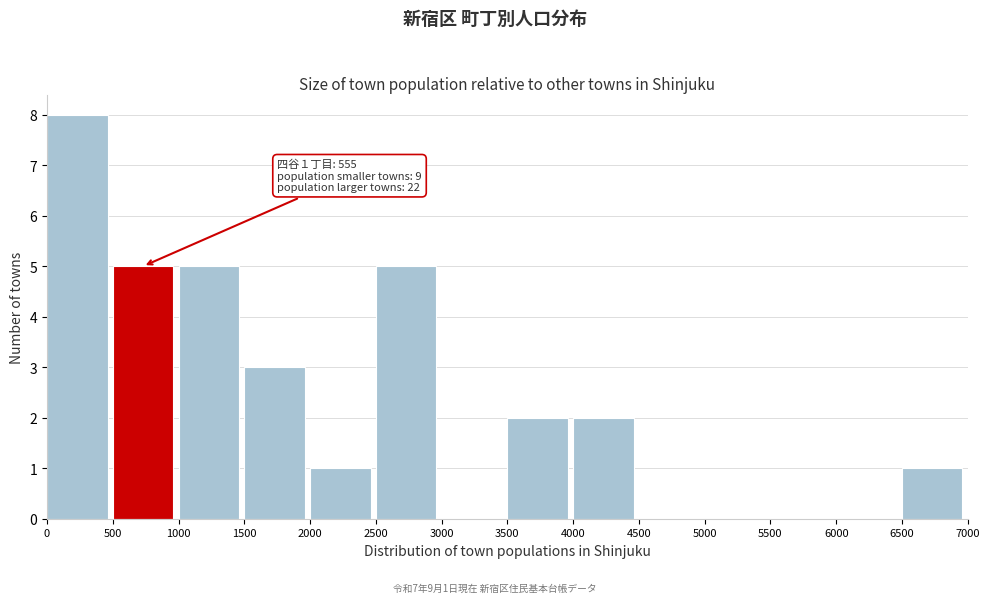

Over which range of the x-axis is the bar tallest?

0 to 500